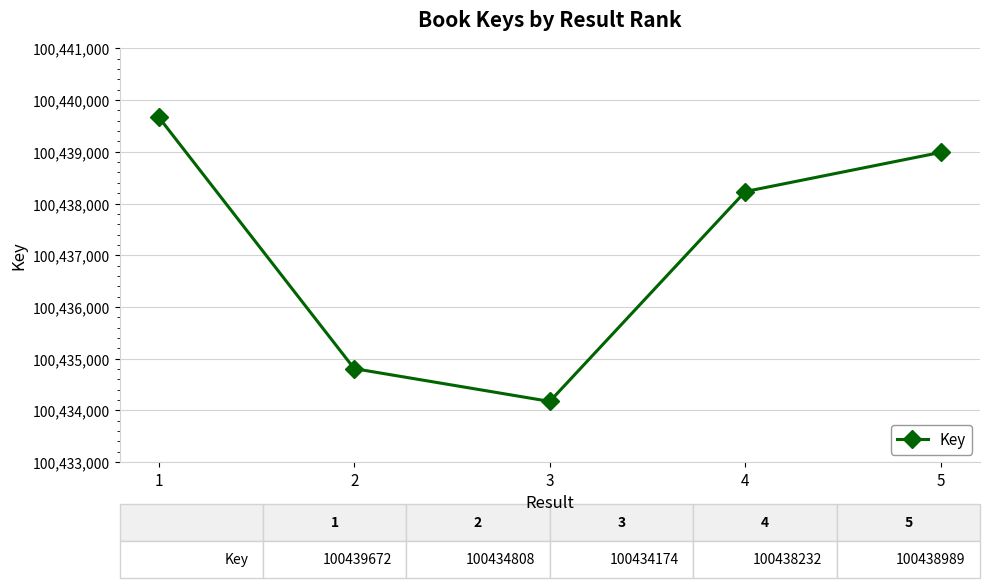

How many data points are less than 100438232?

2